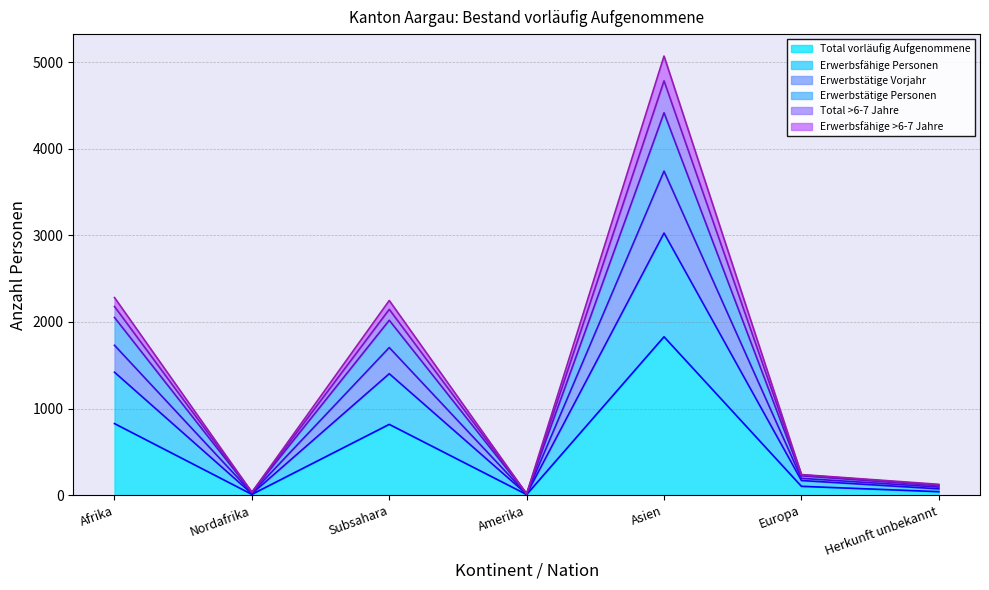

At which label is Total vorläufig Aufgenommene closest to 917?

Afrika